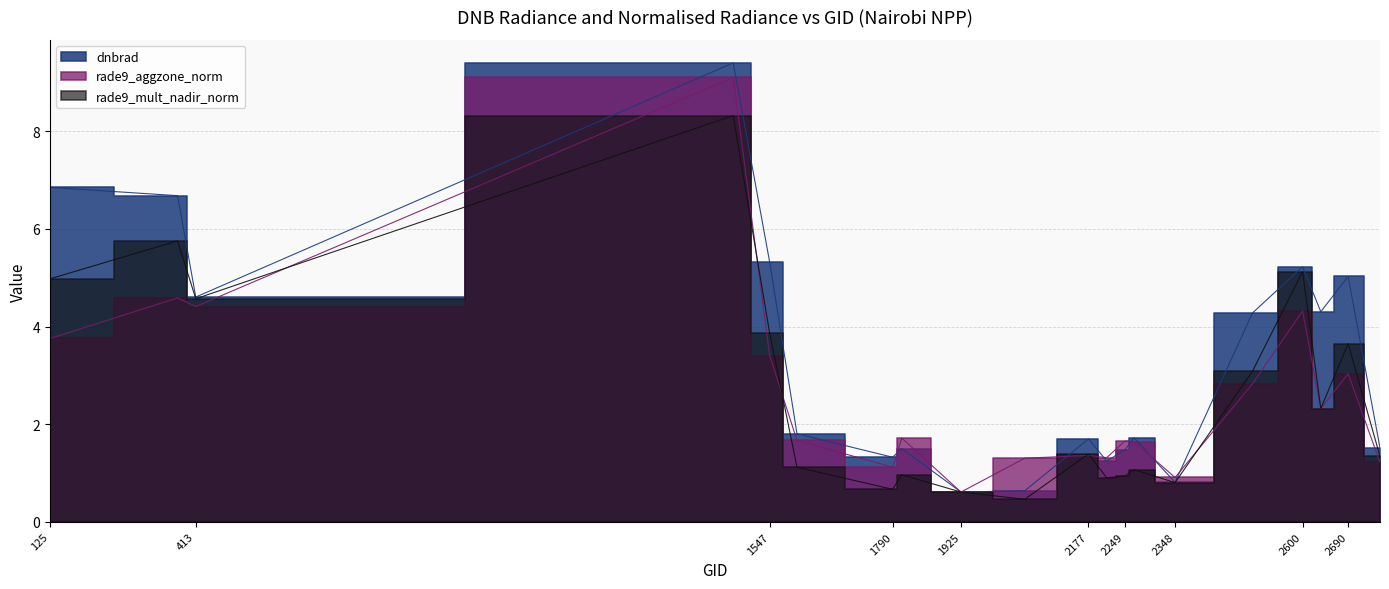

Which series has the largest total across all categories?

dnbrad